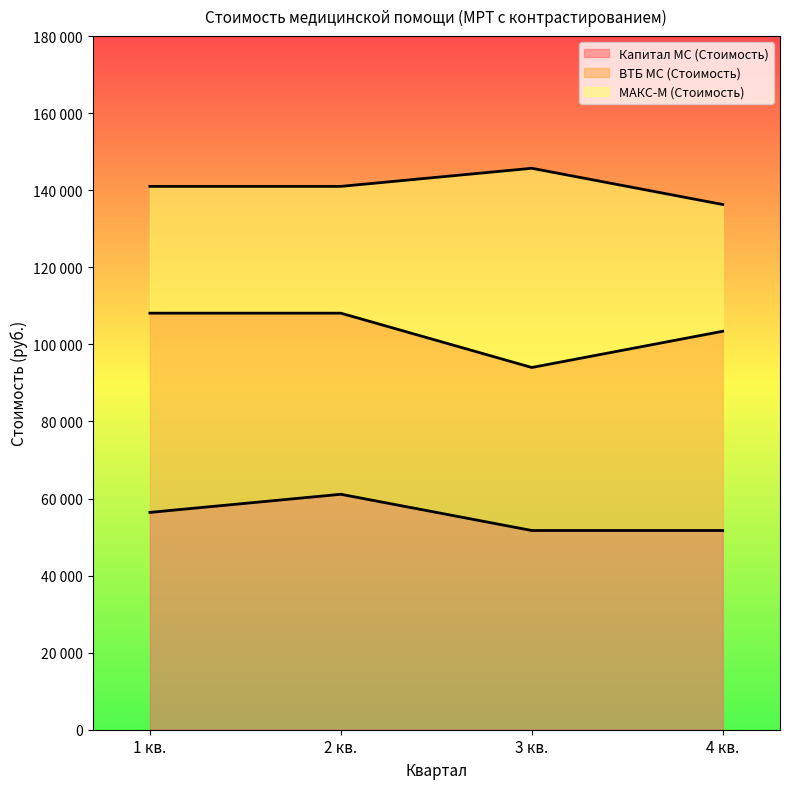

What are all the series names shown in the legend?

Капитал МС (Стоимость), ВТБ МС (Стоимость), МАКС-М (Стоимость)